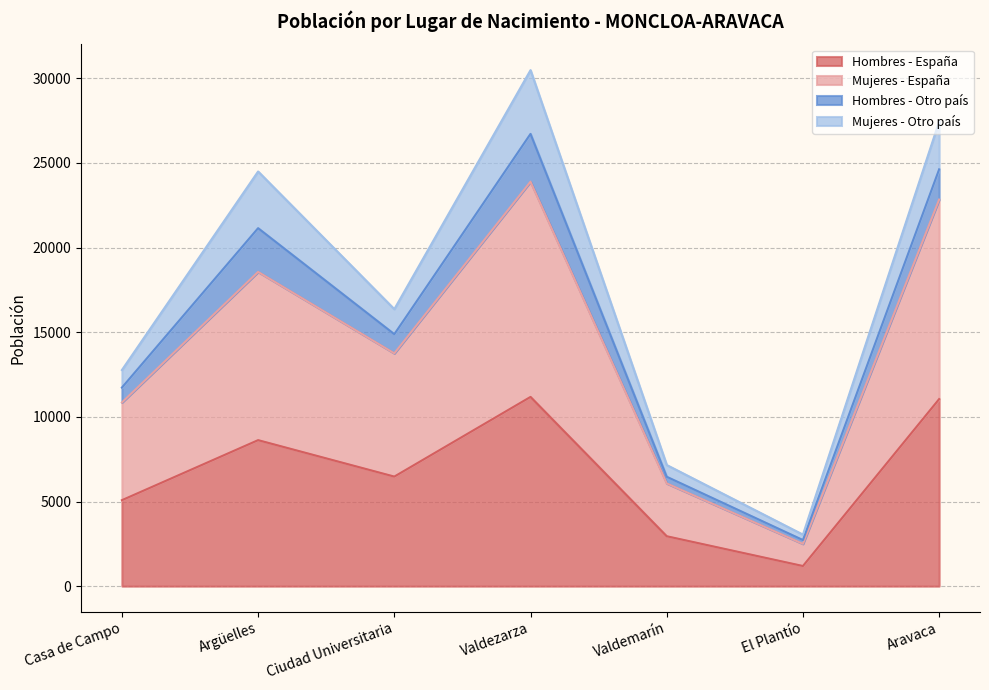

What is the label of the 5th point from the right?

Ciudad Universitaria